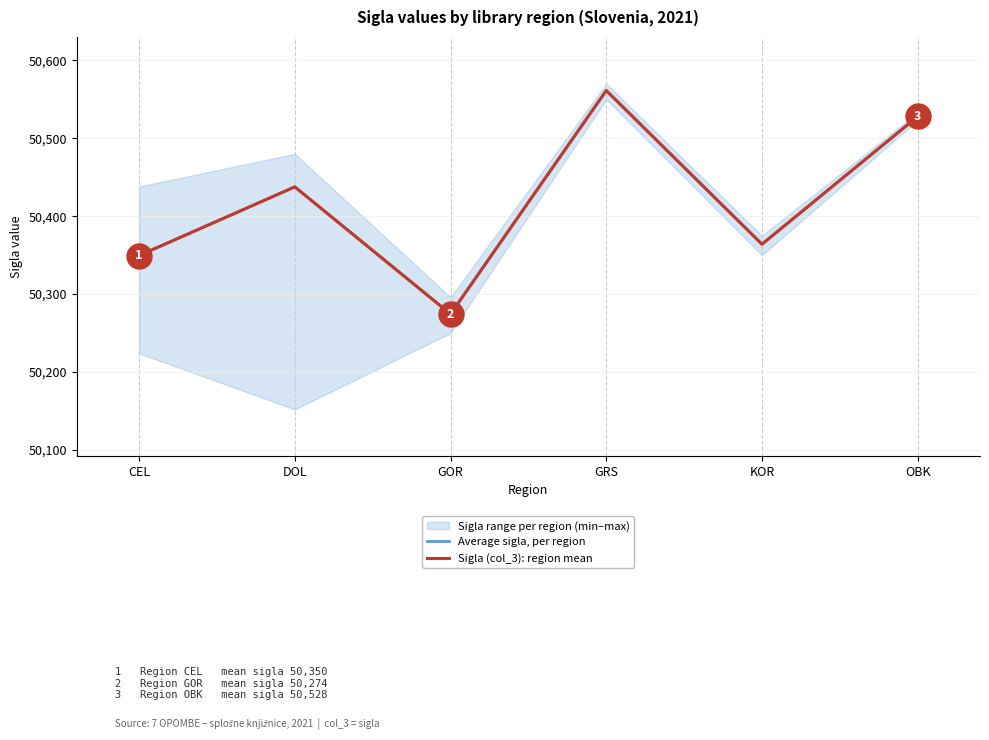

At which label is Average sigla, per region closest to 50417?

DOL